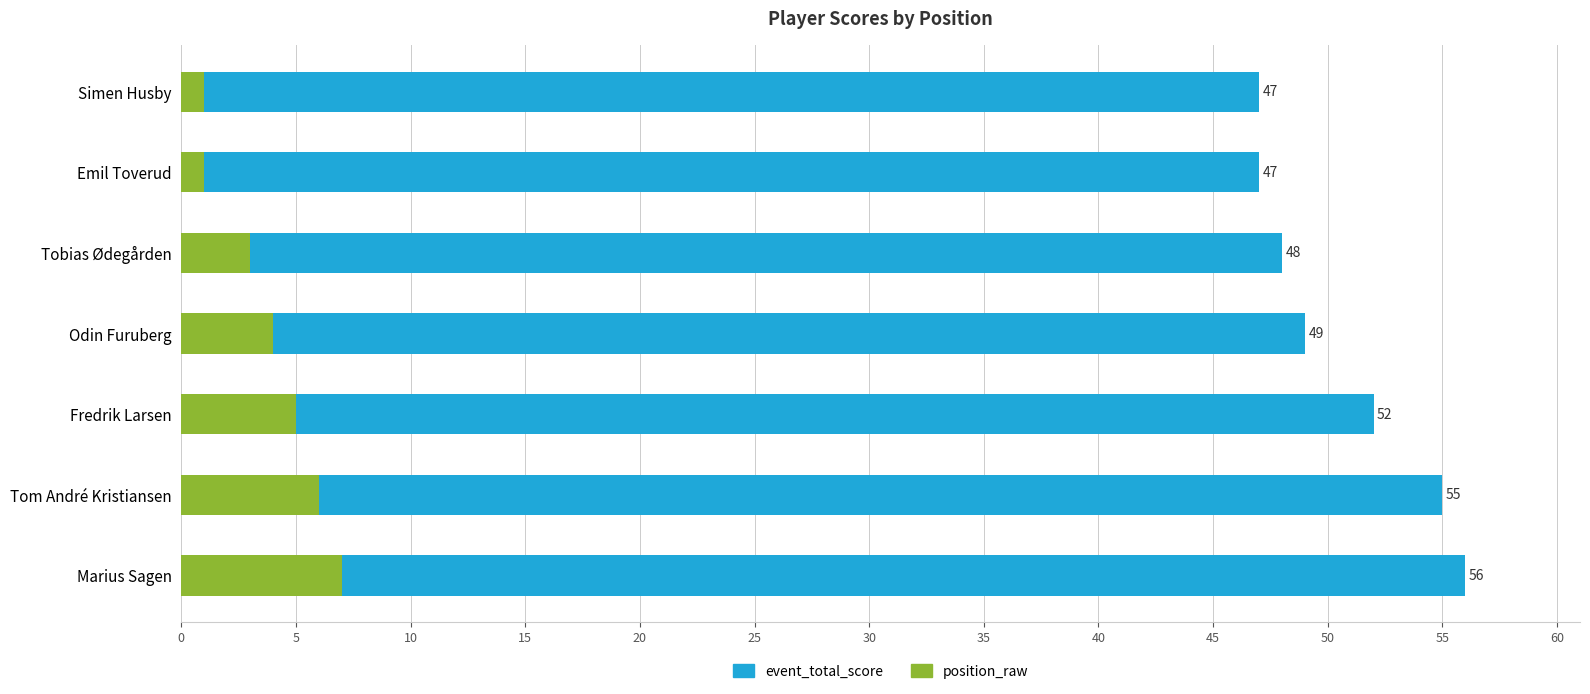

Is it true that position_raw equals 7 at Marius Sagen?

True